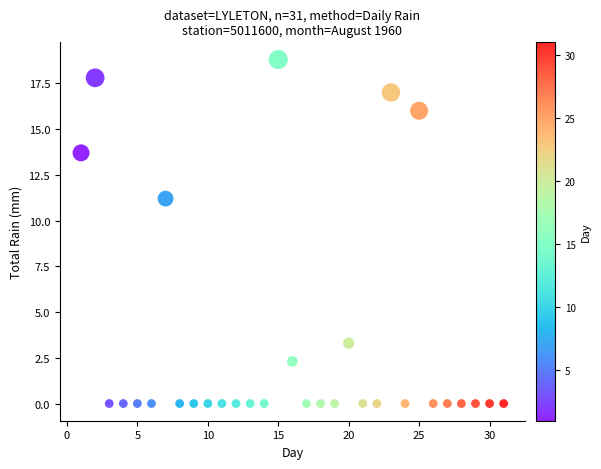

What is the range of Y values (max minus min)?

18.8